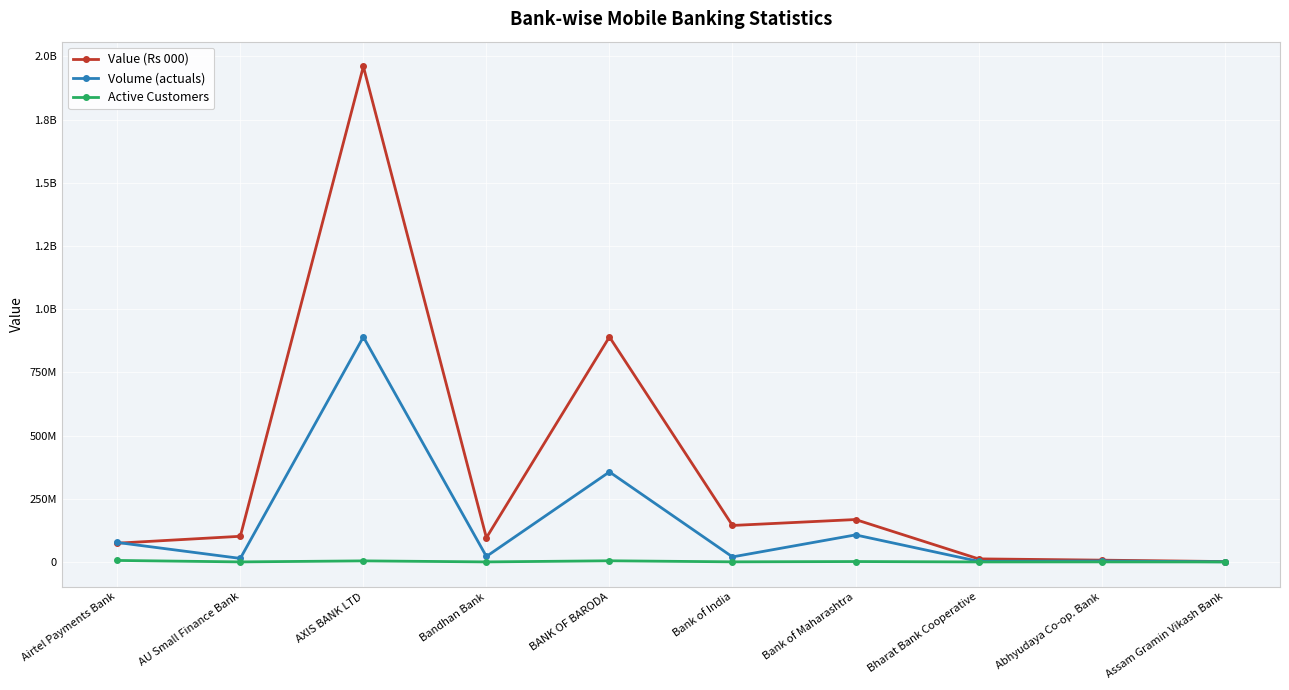

True or false: Value (Rs 000) and Active Customers cross at least once.

False